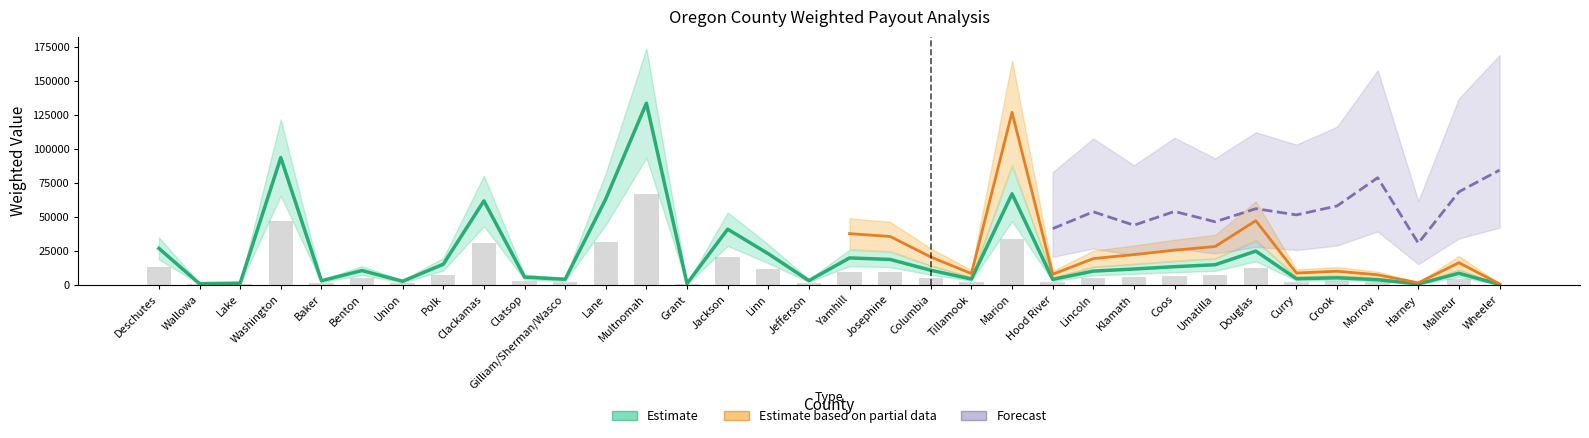

Where does the Estimate based on partial data series first go above 5348?

Deschutes